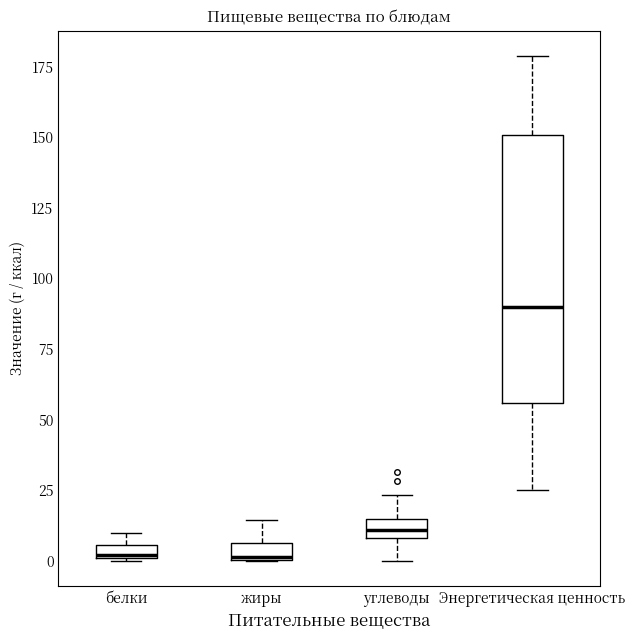

Which box's median line is the highest?

Энергетическая ценность